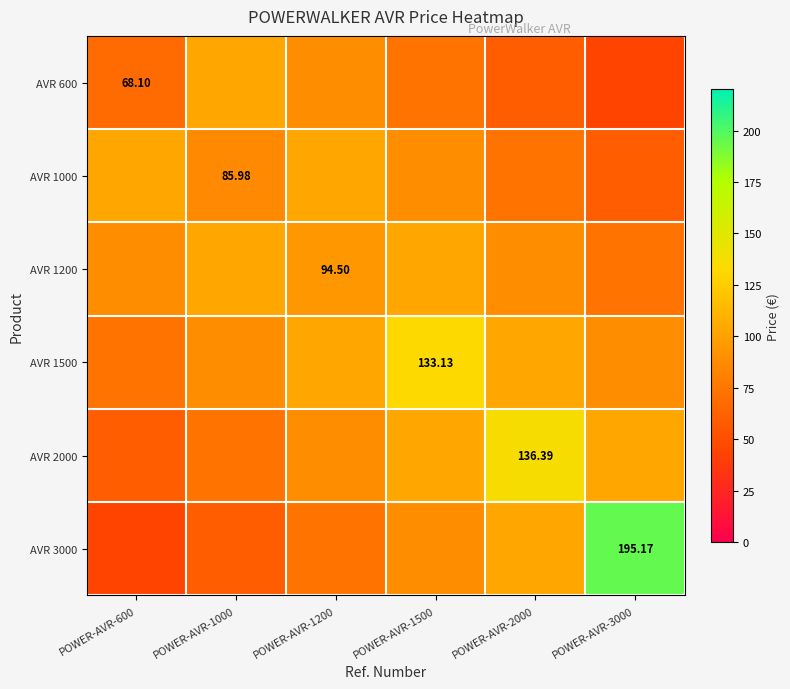

Which series has the widest spread of values?

AVR 3000